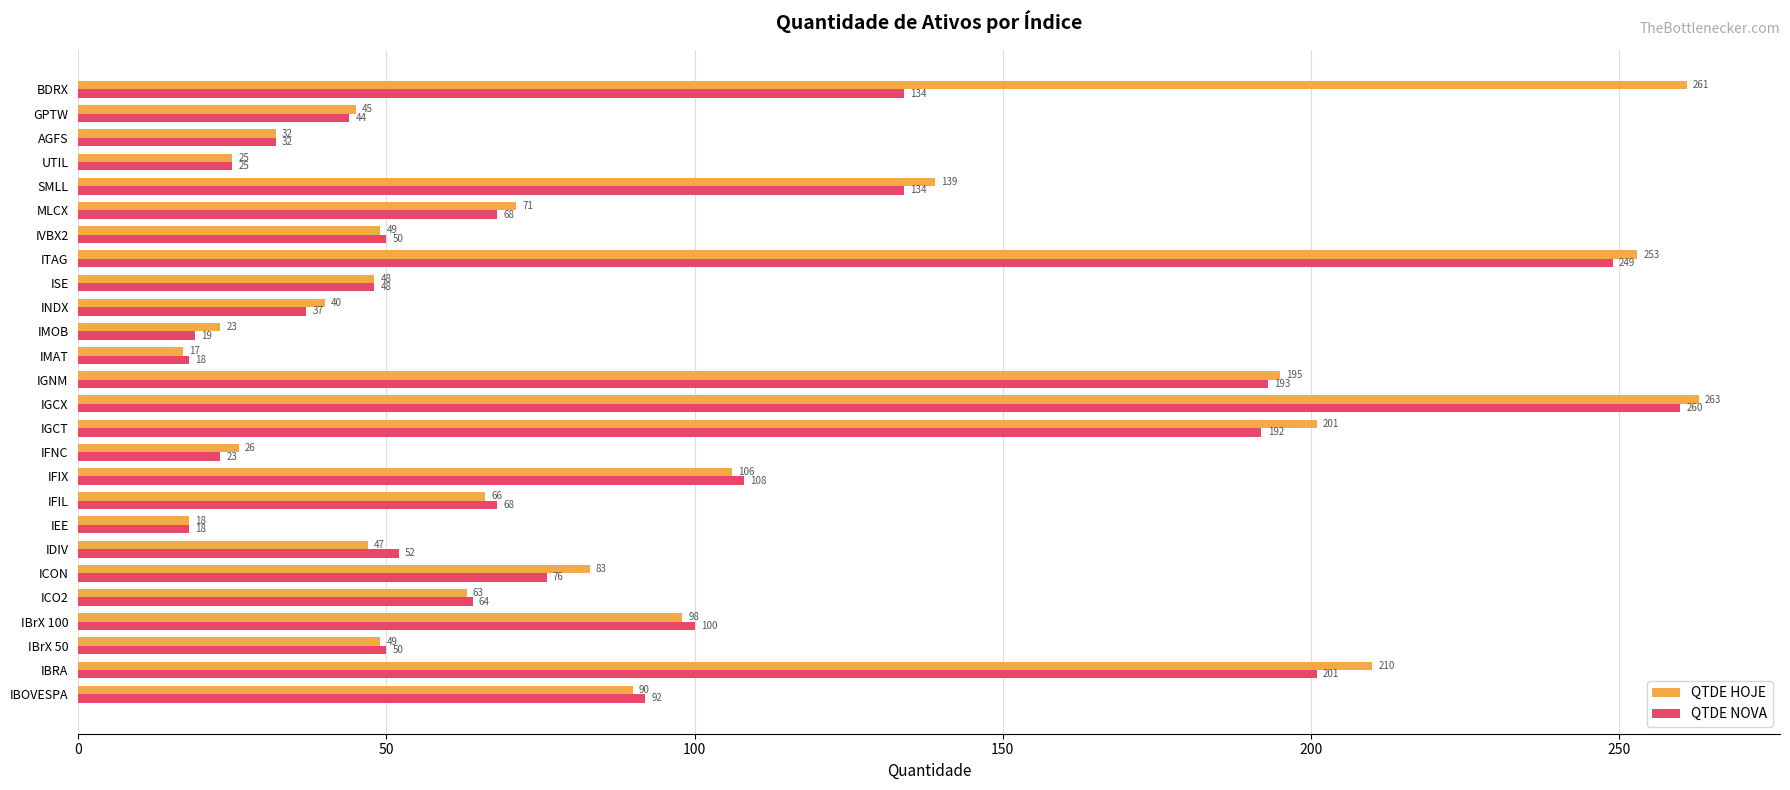

Rank the series at IBRA from highest to lowest value.

QTDE HOJE, QTDE NOVA